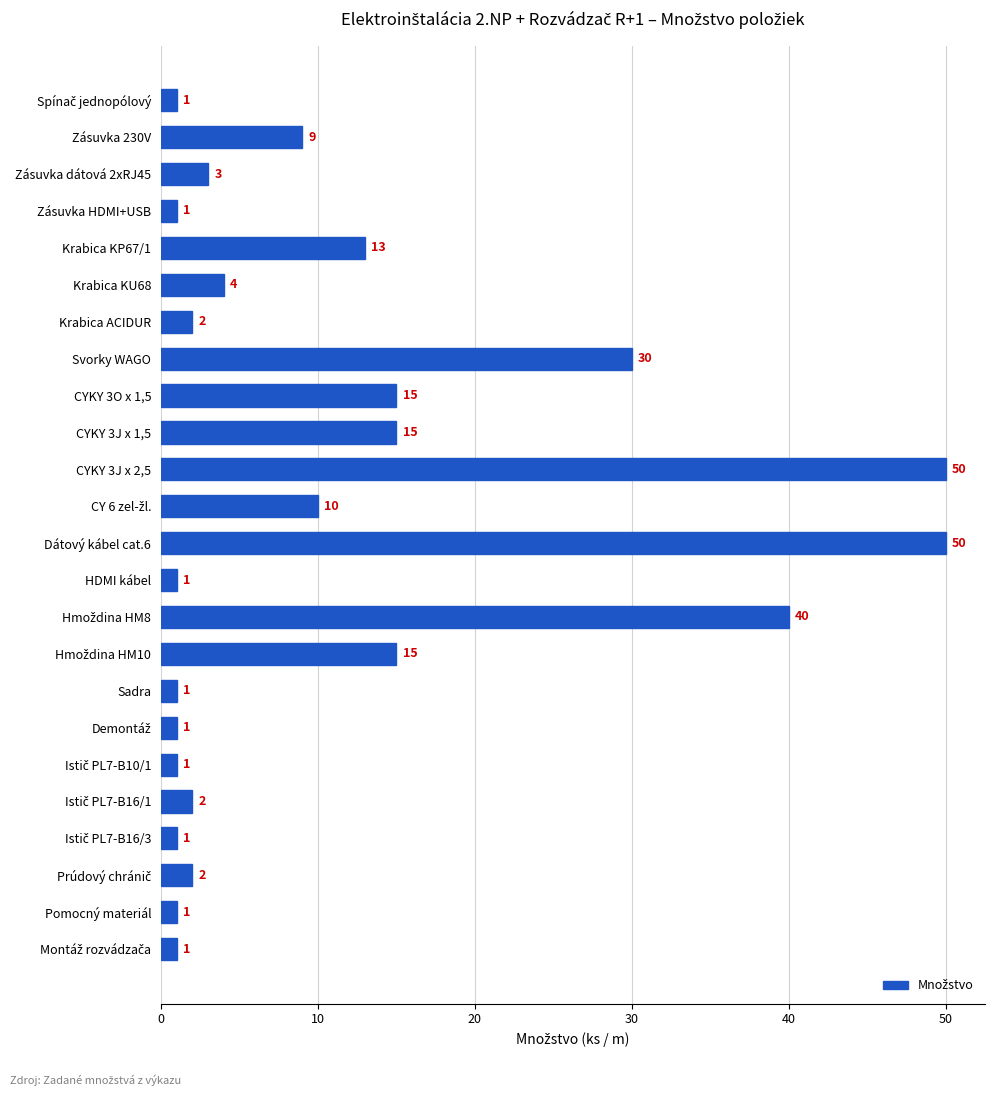

What is the greatest value displayed?

50